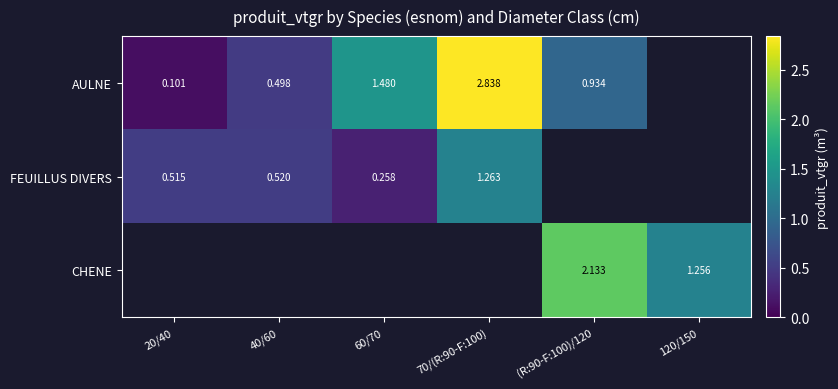

How many values in CHENE are above zero?

2